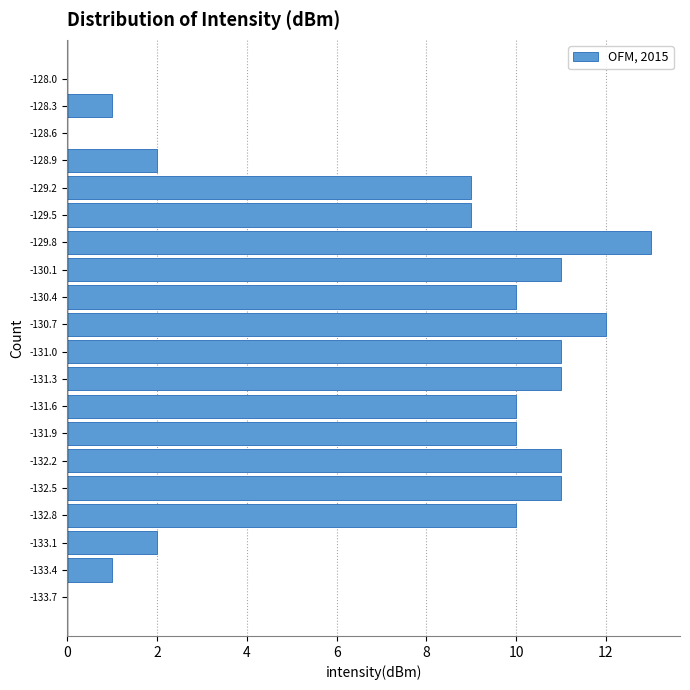

Reading bottom to top, list every bar in this chart as the range it spans on the y-axis followed by its length. Neither the bar edges nor the lengths are printed on the chart, so give them approximately, as read against the axes.

-133.85 to -133.55: 0
-133.55 to -133.25: 1
-133.25 to -132.95: 2
-132.95 to -132.65: 10
-132.65 to -132.35: 11
-132.35 to -132.05: 11
-132.05 to -131.75: 10
-131.75 to -131.45: 10
-131.45 to -131.15: 11
-131.15 to -130.85: 11
-130.85 to -130.55: 12
-130.55 to -130.25: 10
-130.25 to -129.95: 11
-129.95 to -129.65: 13
-129.65 to -129.40: 9
-129.40 to -129.10: 9
-129.10 to -128.80: 2
-128.80 to -128.50: 0
-128.50 to -128.20: 1
-128.20 to -127.90: 0